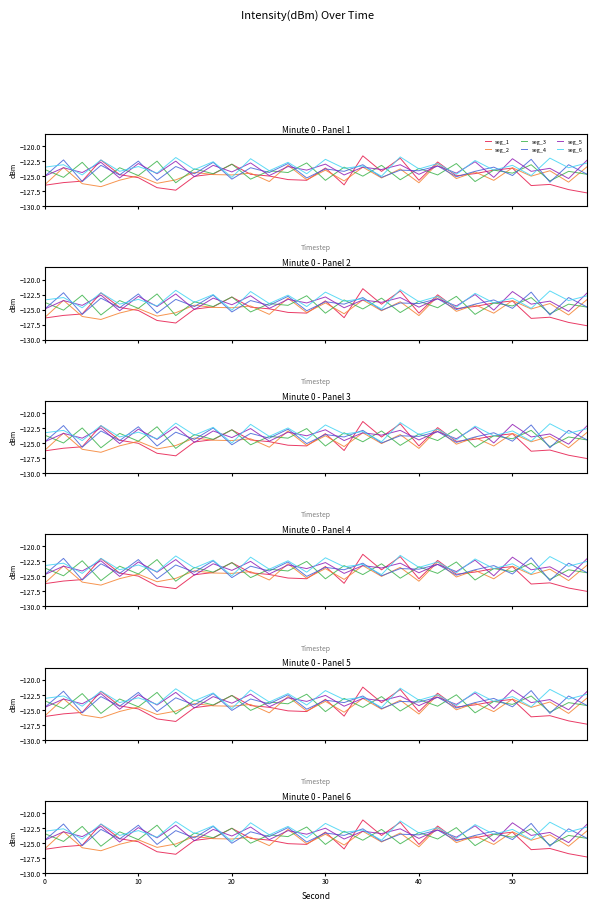

Between which two adjacent categories do seg_3 and seg_5 first intersect?

0 and 10